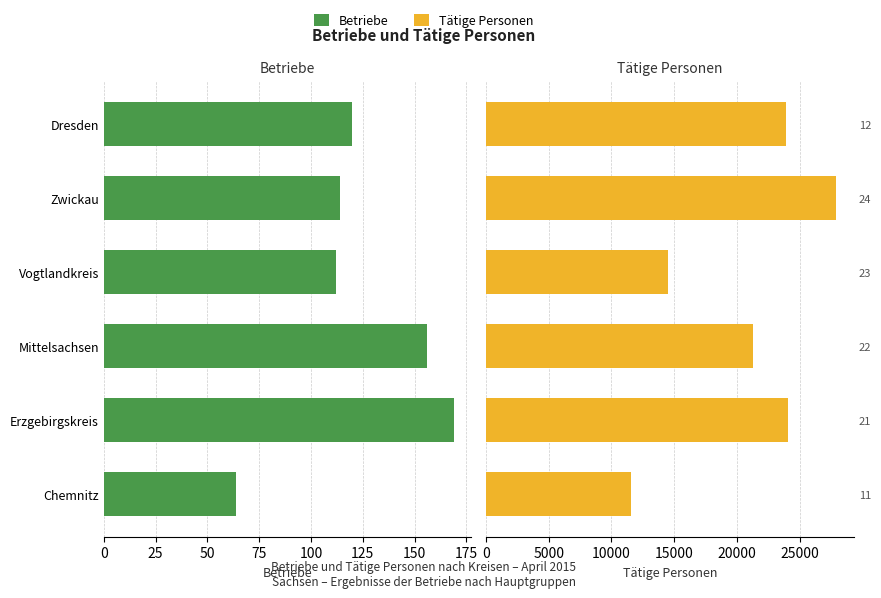

What is the value of the Tätige Personen bar at the 5th from the left?

27923